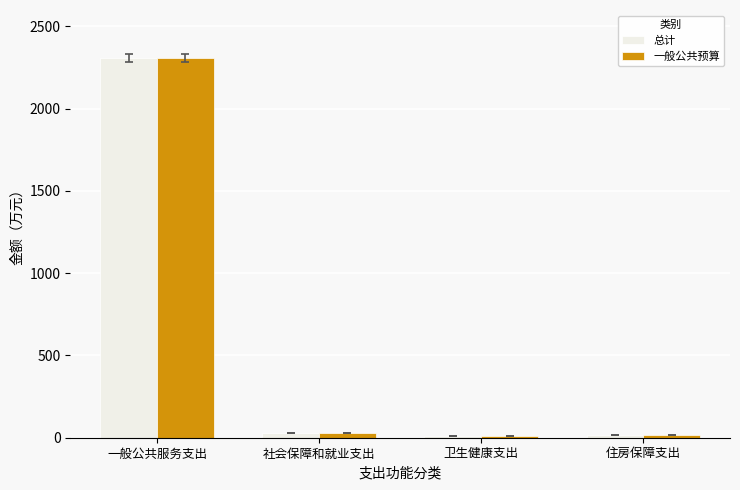

At which label does 一般公共预算 reach its peak?

一般公共服务支出